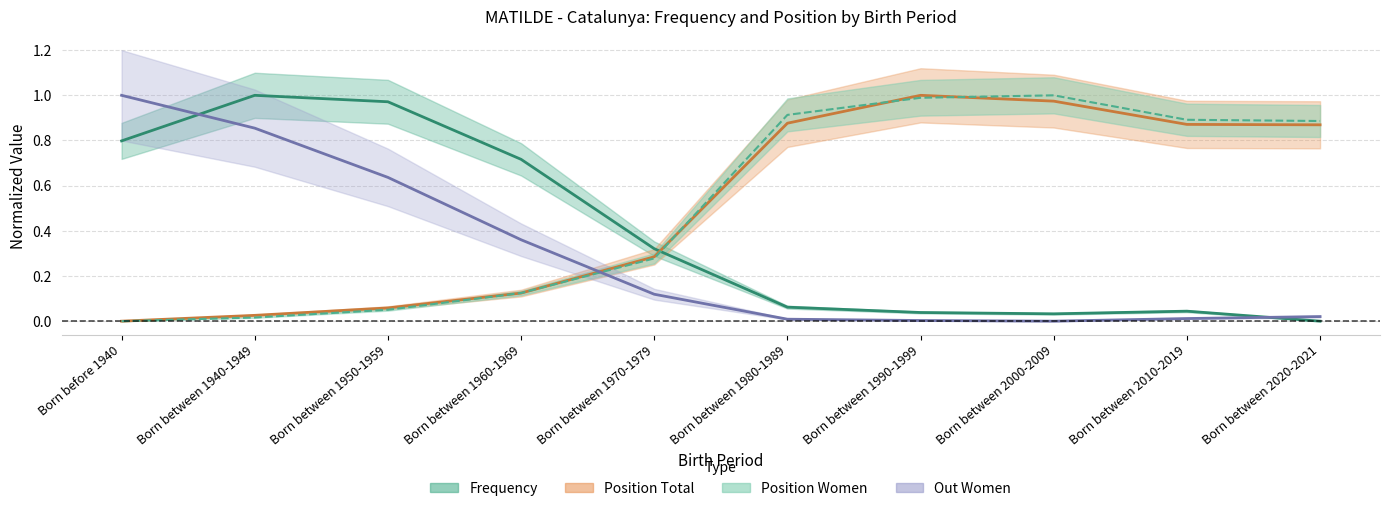

Which category has the highest value across all series?

Born between 1940-1949